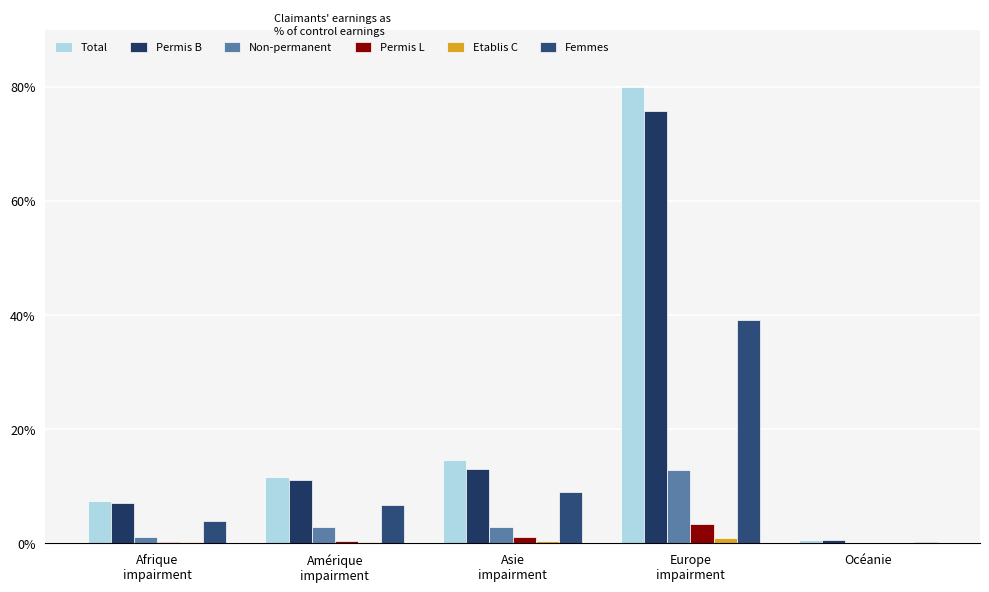

At which category does the chart reach its peak across all series?

Europe
impairment